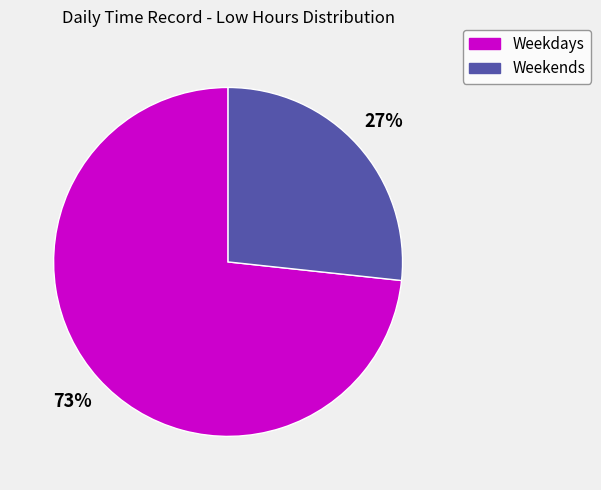

To the nearest percent, what is the average slice percentage?

50%